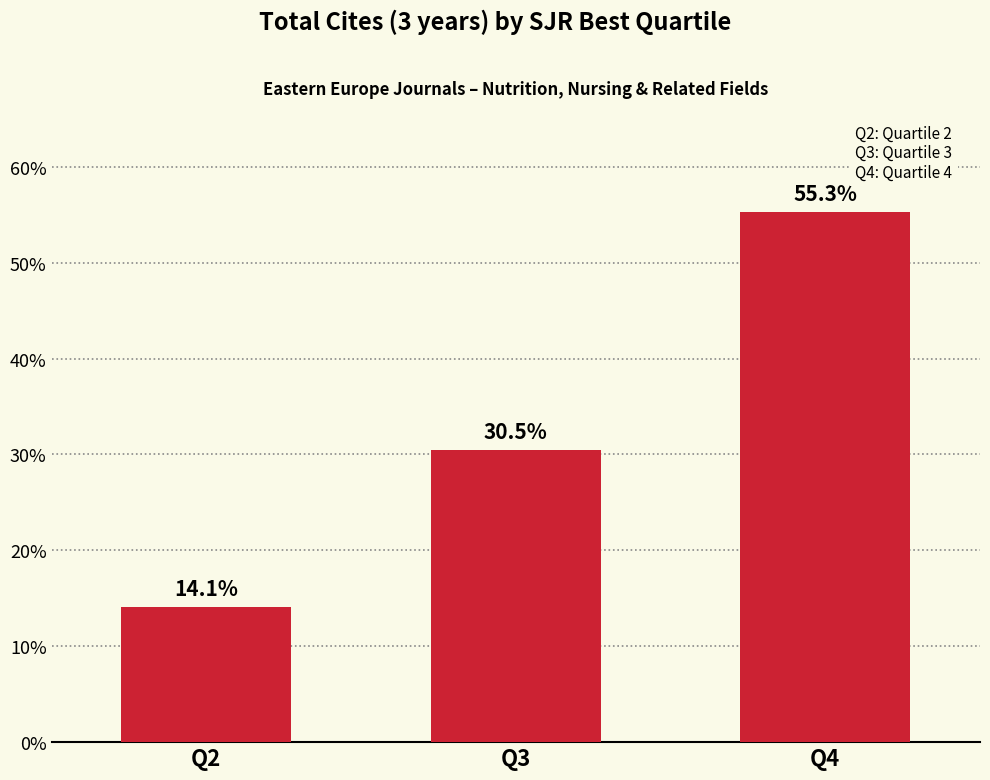

How many data points are less than 30?

1